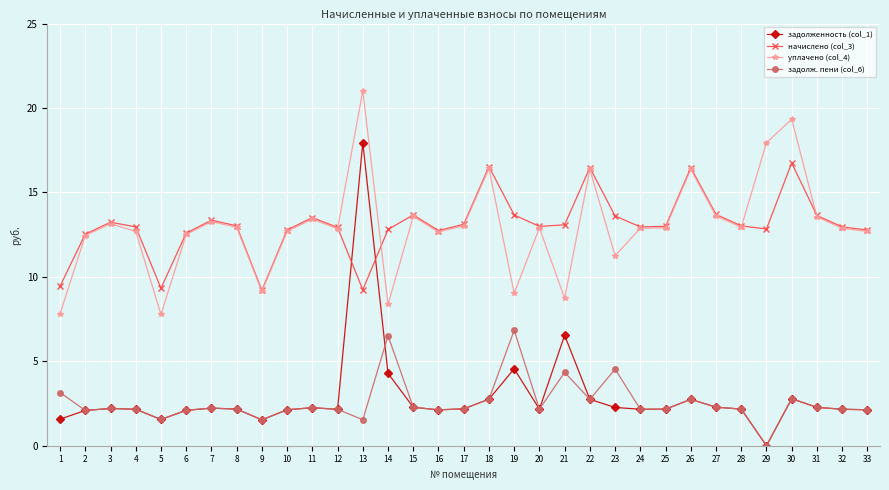

What is the total value across all series at 6?

29.3